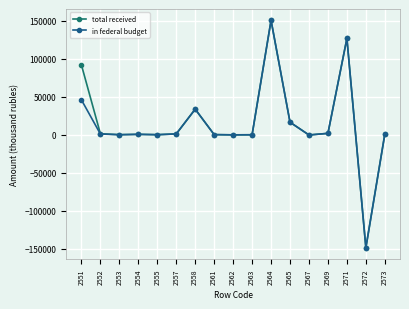

At which category is the sum across all series the highest?

2564